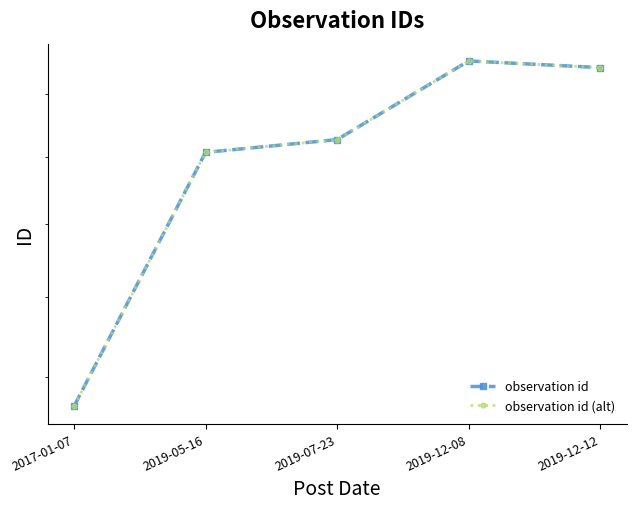

Which series has the largest total across all categories?

observation id